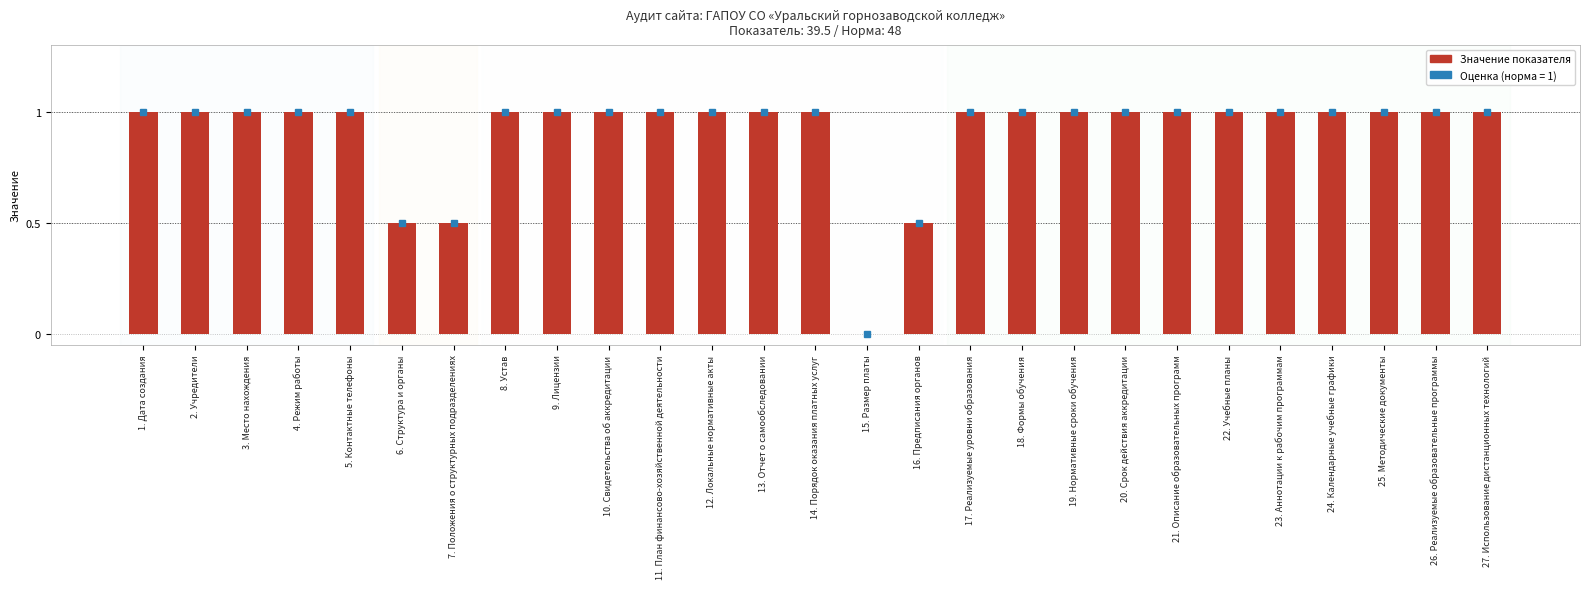

What is the sum of all values?

24.5